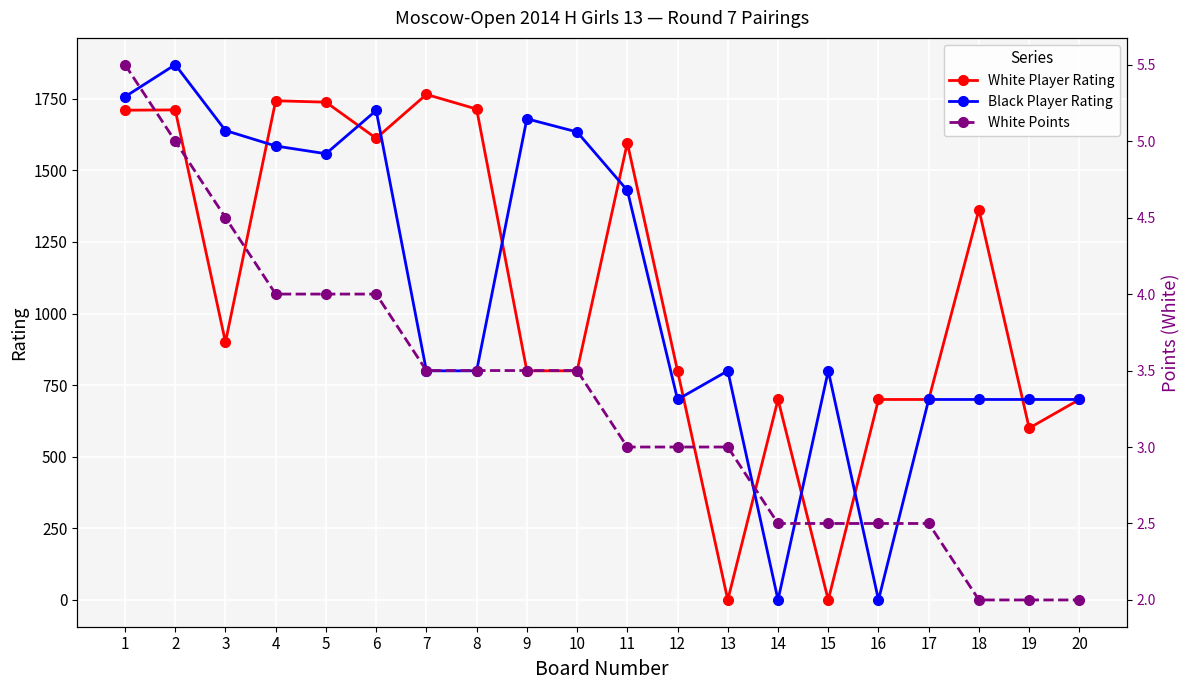

Reading right to left, transcribe all the data shown in this chart.

White Player Rating: 700.0	600.0	1363.0	700.0	700.0	0.0	700.0	0.0	800.0	1596.0	800.0	800.0	1714.0	1765.0	1612.0	1738.0	1743.0	900.0	1711.0	1710.0
Black Player Rating: 700.0	700.0	700.0	700.0	0.0	800.0	0.0	800.0	700.0	1430.0	1634.0	1680.0	800.0	800.0	1709.0	1558.0	1585.0	1639.0	1869.0	1757.0
White Points: 2.0	2.0	2.0	2.5	2.5	2.5	2.5	3.0	3.0	3.0	3.5	3.5	3.5	3.5	4.0	4.0	4.0	4.5	5.0	5.5